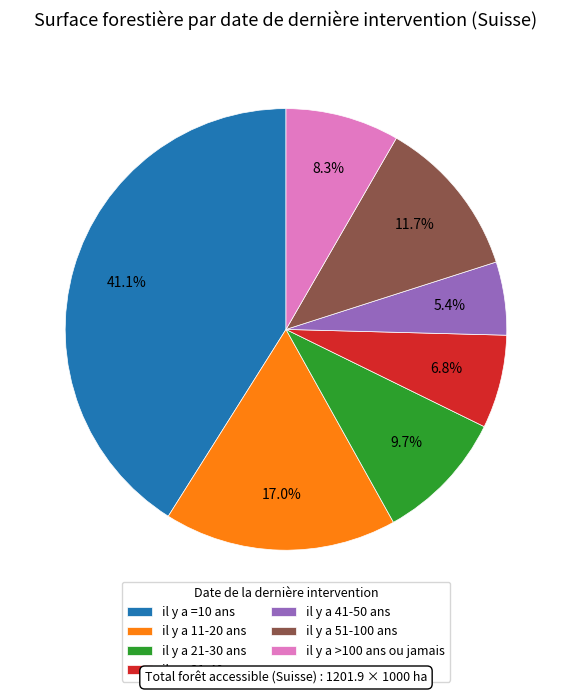

Which has a higher value, il y a 31-40 ans or il y a 41-50 ans?

il y a 31-40 ans